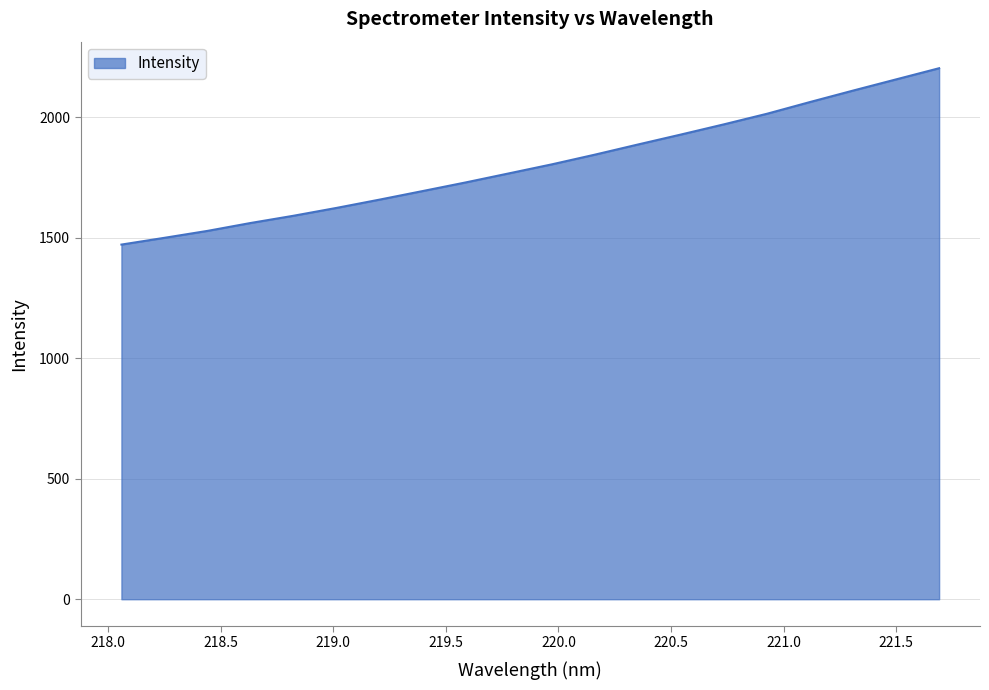

What is the minimum value shown in the chart?

1472.3